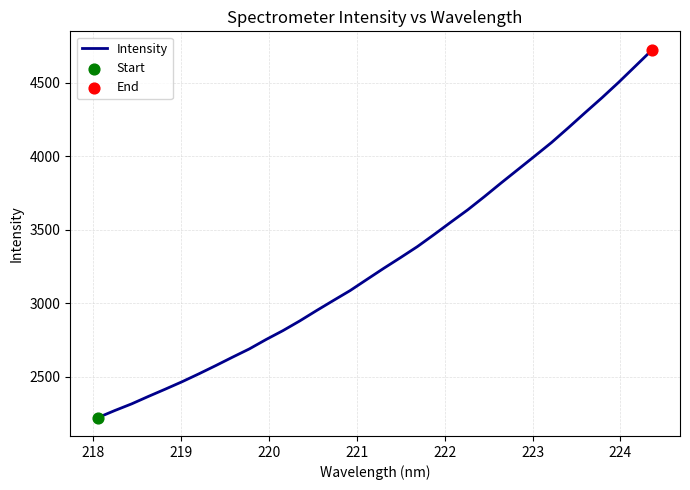

What is the smallest value displayed?

2222.9